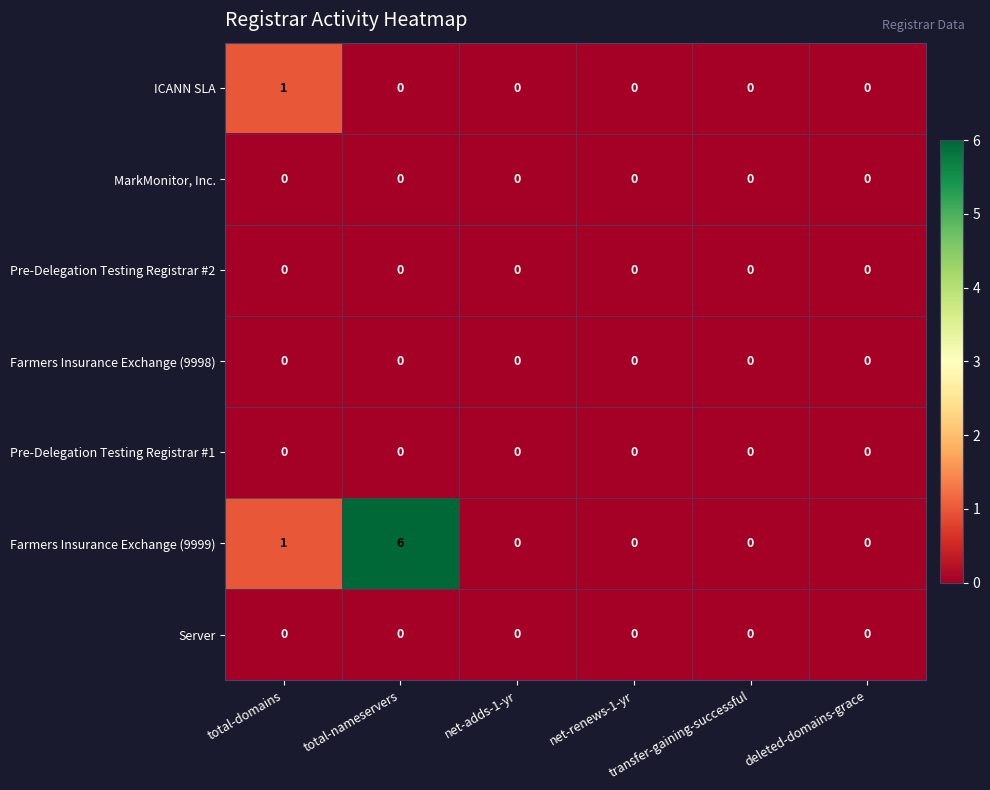

Count the ICANN SLA values in the range 0 to 1.

6